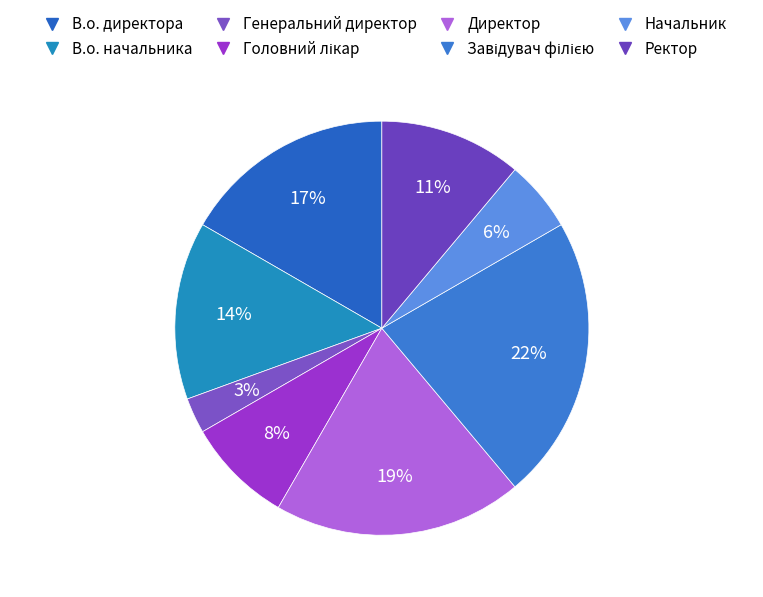

Rank the categories by value from highest to lowest.

Завідувач філією, Директор, В.о. директора, В.о. начальника, Ректор, Головний лікар, Начальник, Генеральний директор